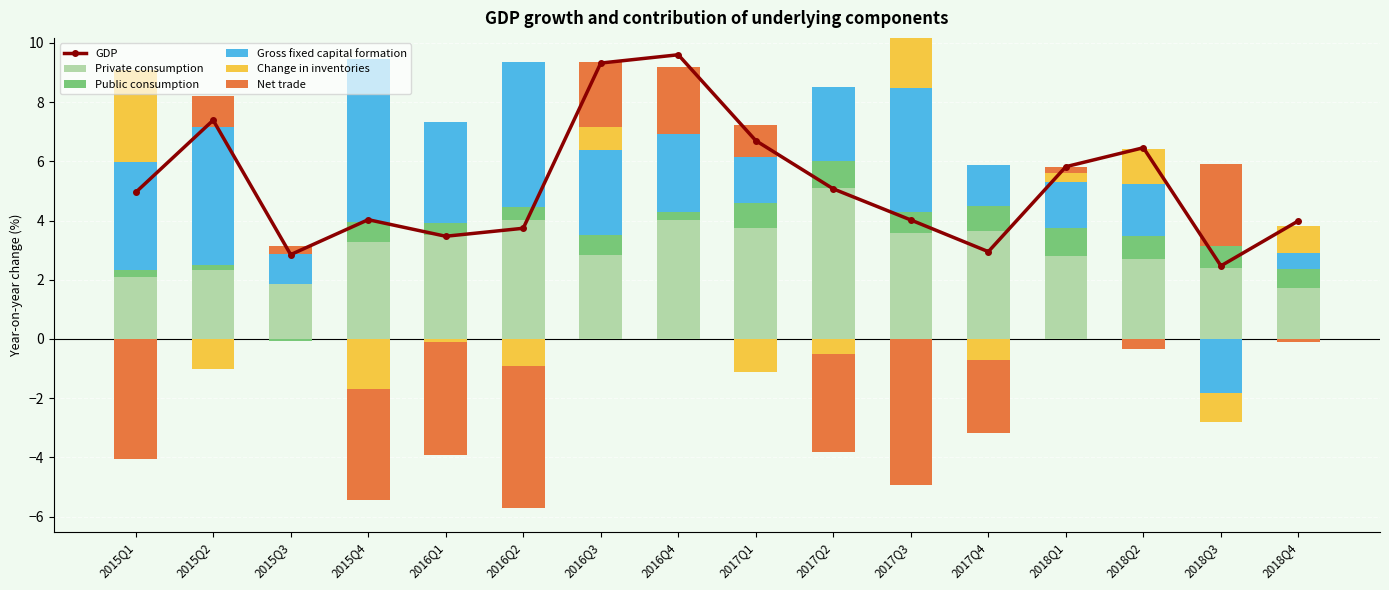

List the series in order of their peak value, lowest first.

Public consumption, Net trade, Change in inventories, Private consumption, Gross fixed capital formation, GDP